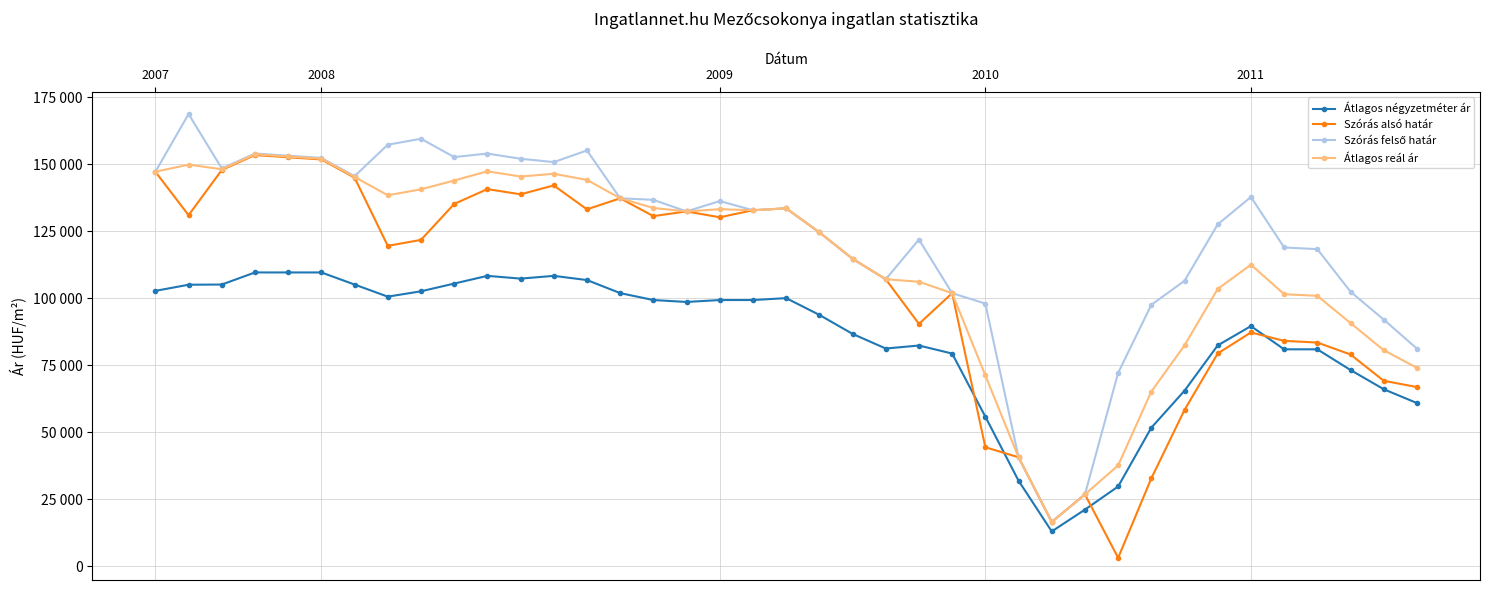

Does the chart have visible grid lines?

Yes